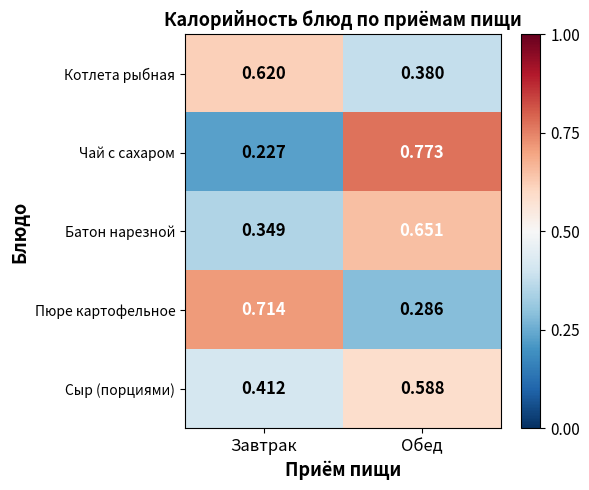

Which series has the widest spread of values?

Чай с сахаром